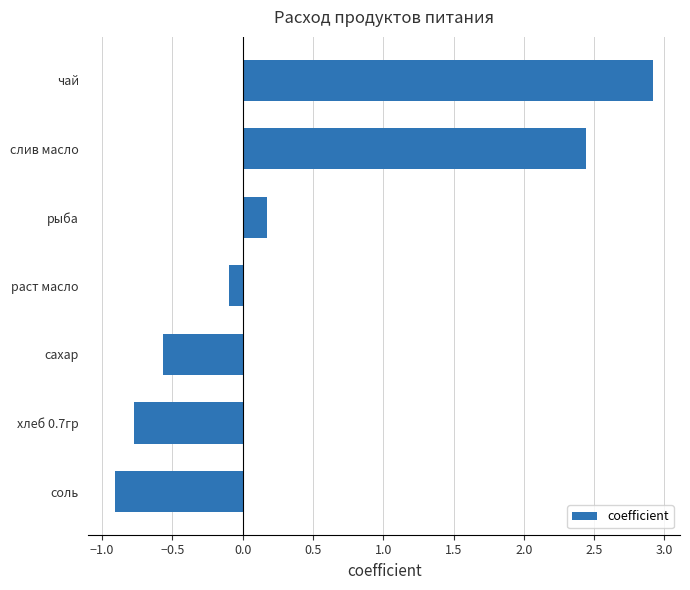

Reading bottom to top, list all the values displayed in this chart.

соль=-0.9	хлеб 0.7гр=-0.8	сахар=-0.6	раст масло=-0.1	рыба=0.2	слив масло=2.4	чай=2.9